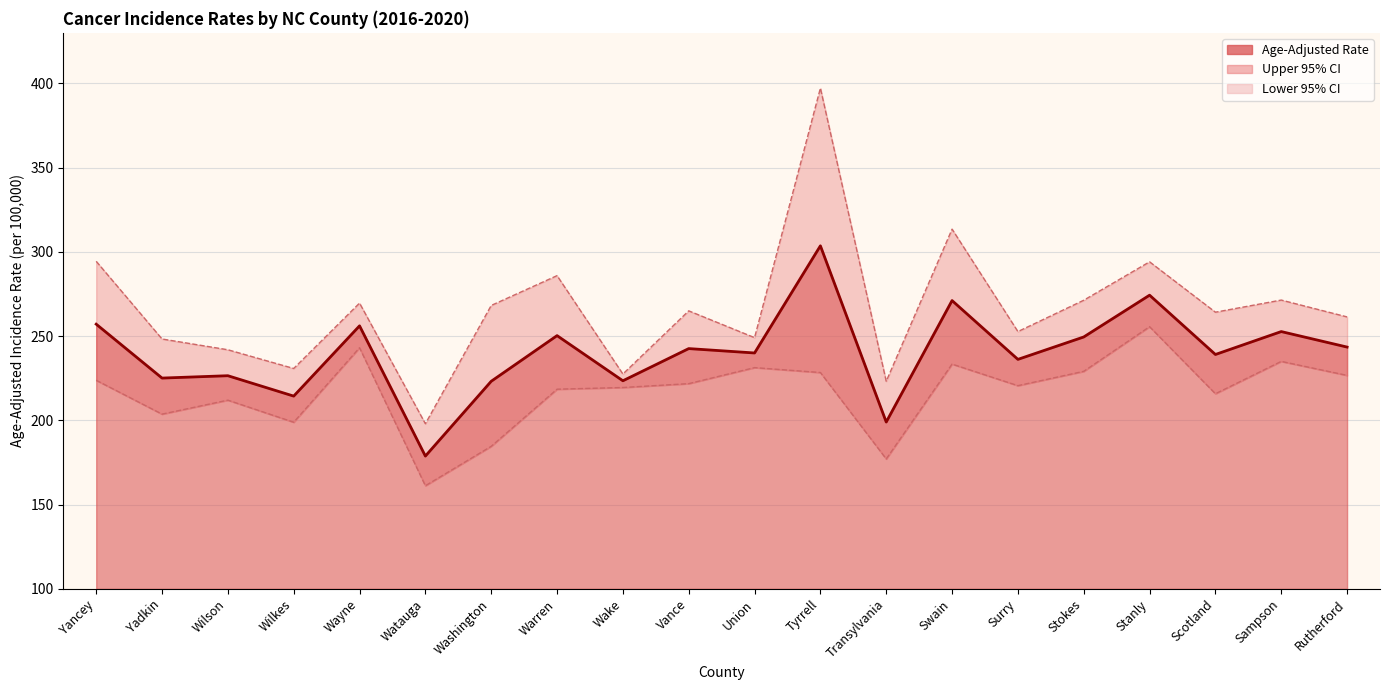

What is the average value of the Age-Adjusted Rate series?

240.3